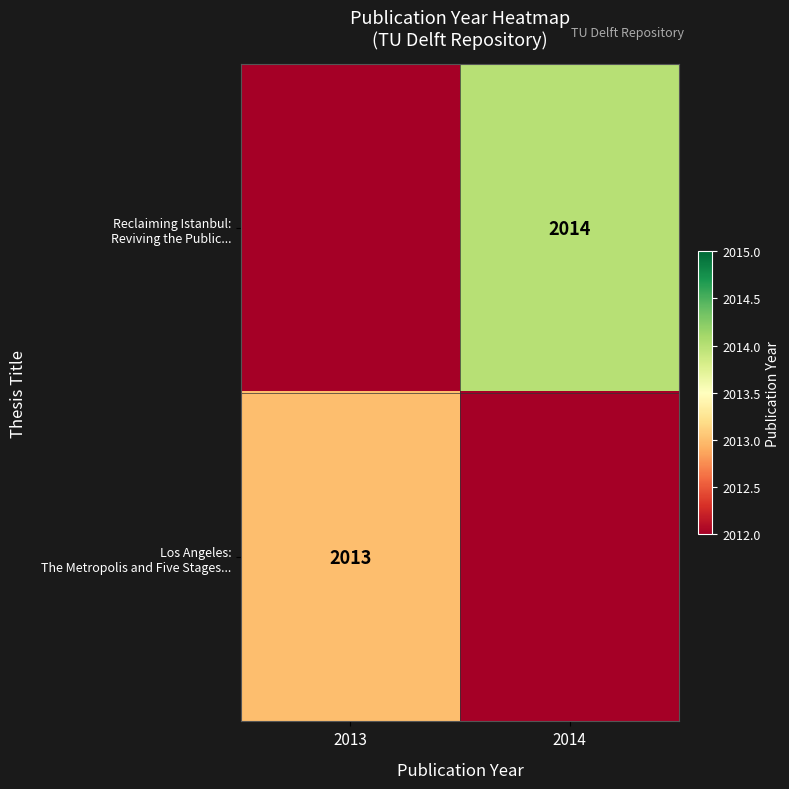

What is the average value of the Los Angeles: The Metropolis and Five Stages... series?

1006